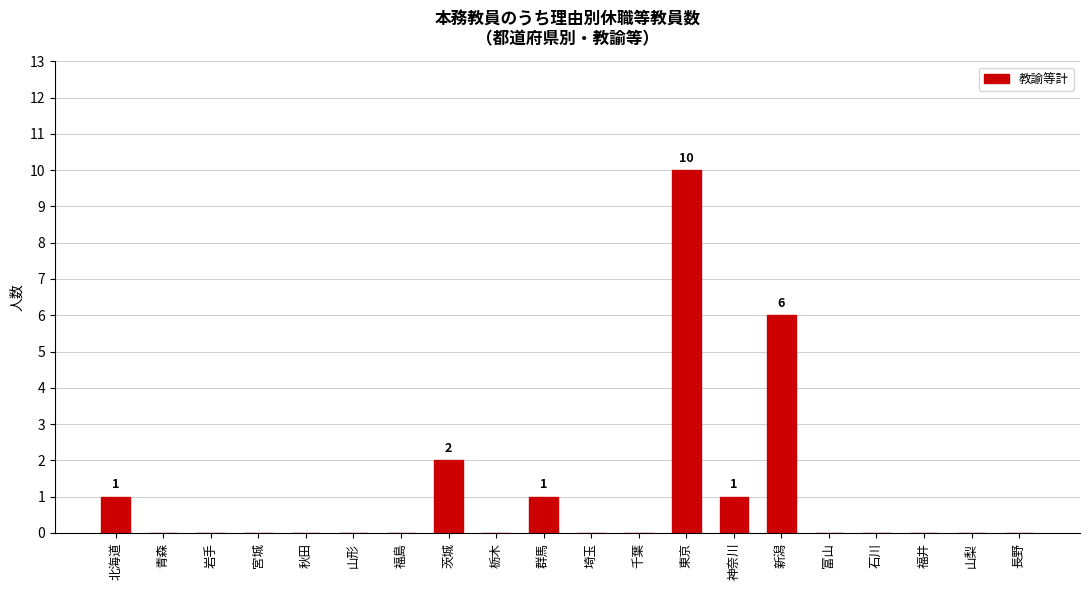

At which label is the value closest to 5?

新潟